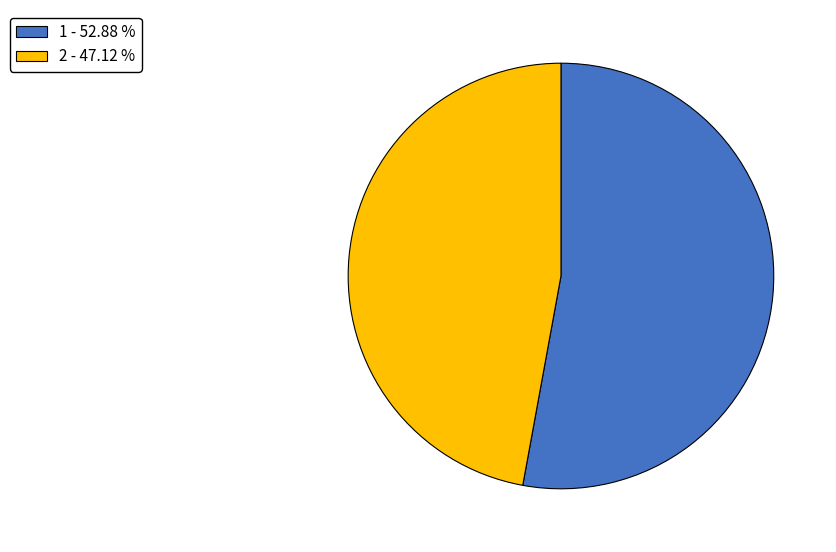

Between 1 and 2, which is larger?

1